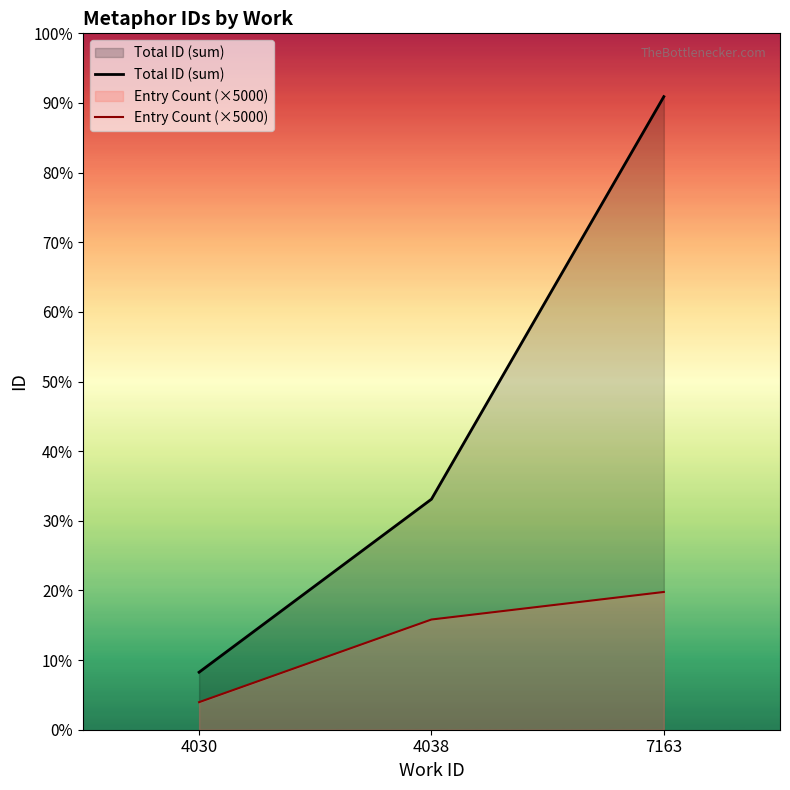

Reading right to left, transcribe all the data shown in this chart.

Total ID (sum): 114888	41839	10436
Entry Count (×5000): 25000	20000	5000